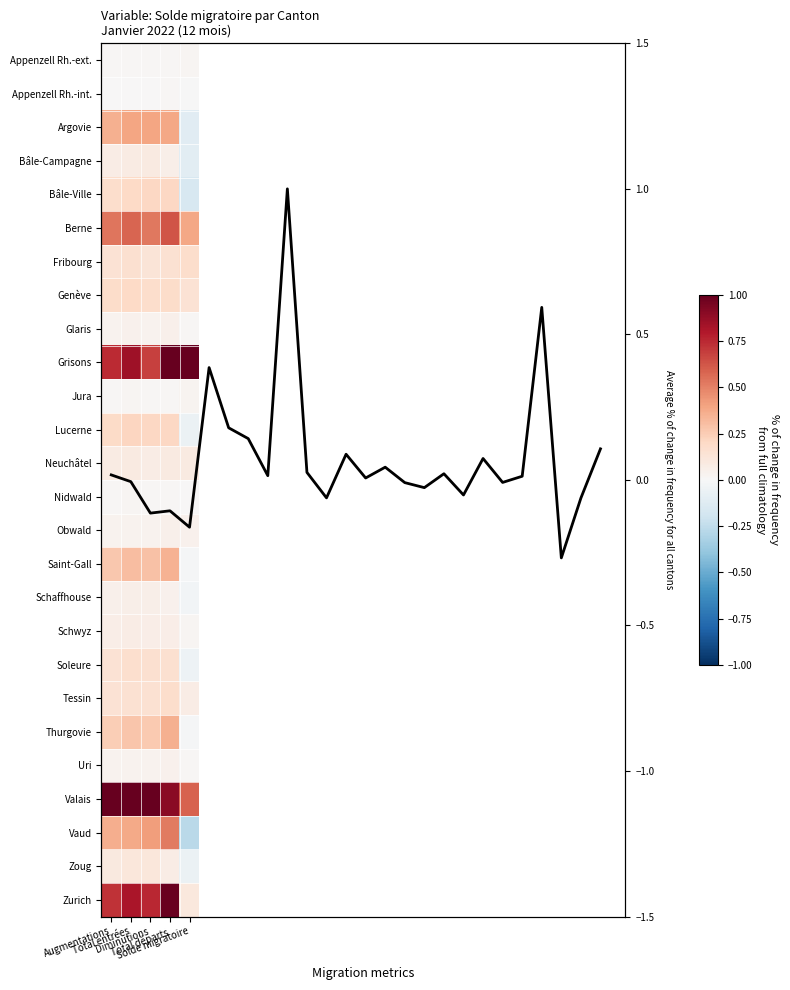

Rank the series at Total entrées from highest to lowest value.

Valais, Grisons, Zurich, Berne, Argovie, Vaud, Saint-Gall, Thurgovie, Lucerne, Bâle-Ville, Genève, Soleure, Fribourg, Tessin, Zoug, Neuchâtel, Bâle-Campagne, Schwyz, Schaffhouse, Glaris, Obwald, Uri, Nidwald, Jura, Appenzell Rh.-ext., Appenzell Rh.-int.